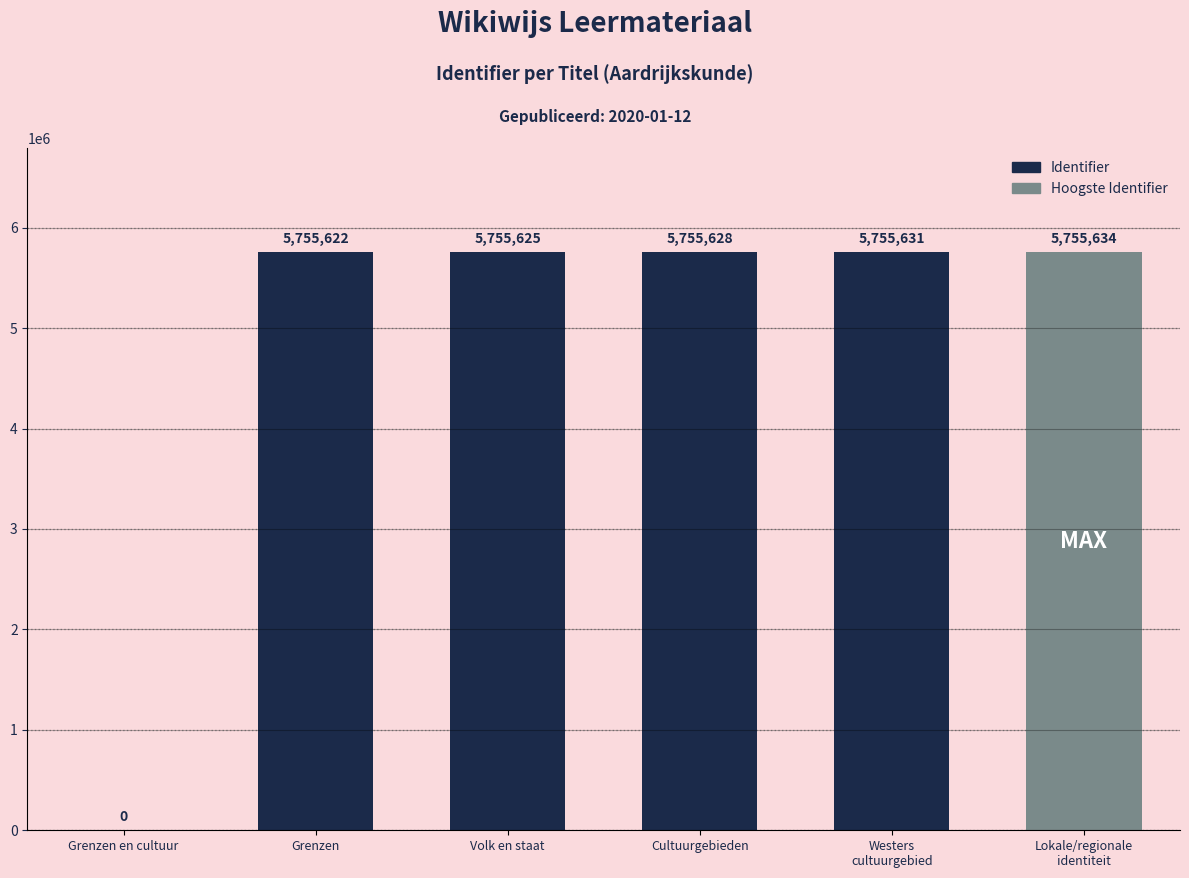

What is the change in value from Grenzen to Volk en staat?

+3